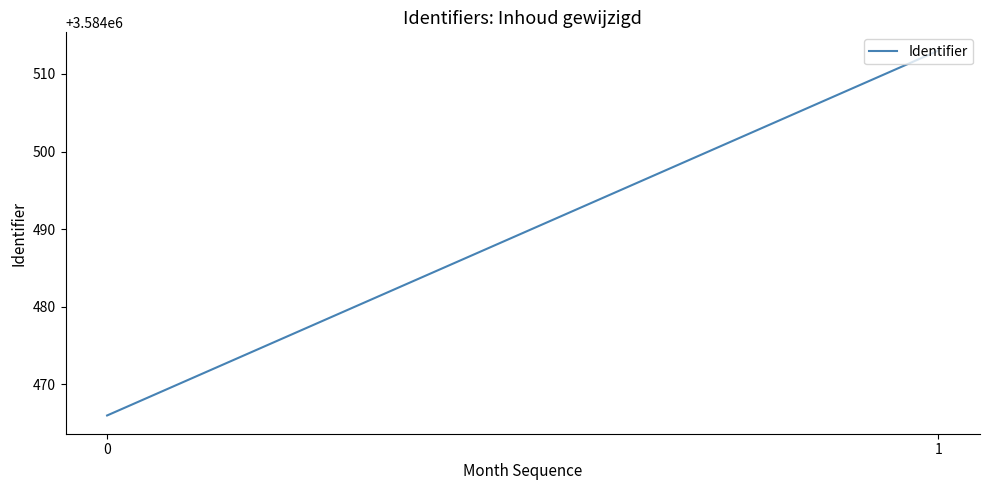

Which label corresponds to the largest value in the chart?

1